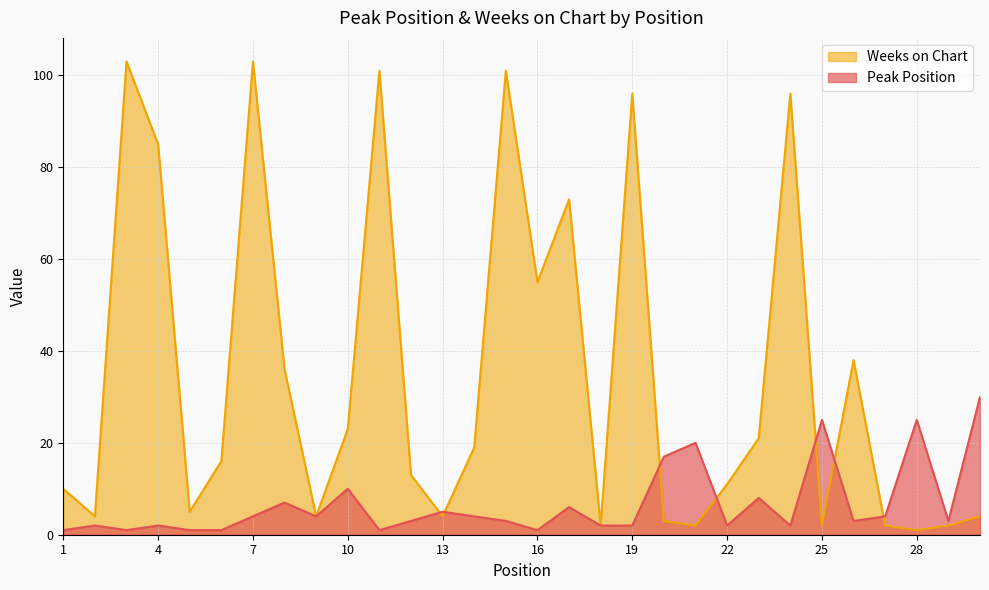

Which has a higher value, 26 or 29?

26